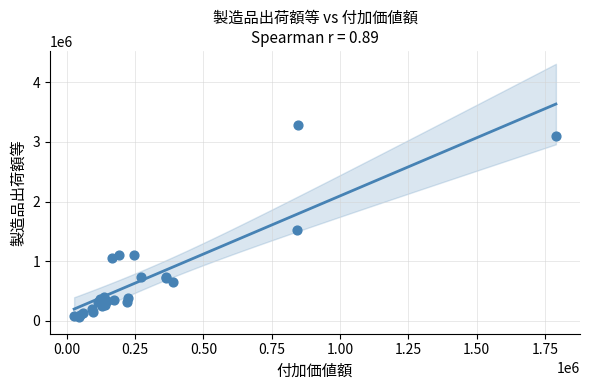

What Y value in the scatter plot is closest to 1673071?

1520199